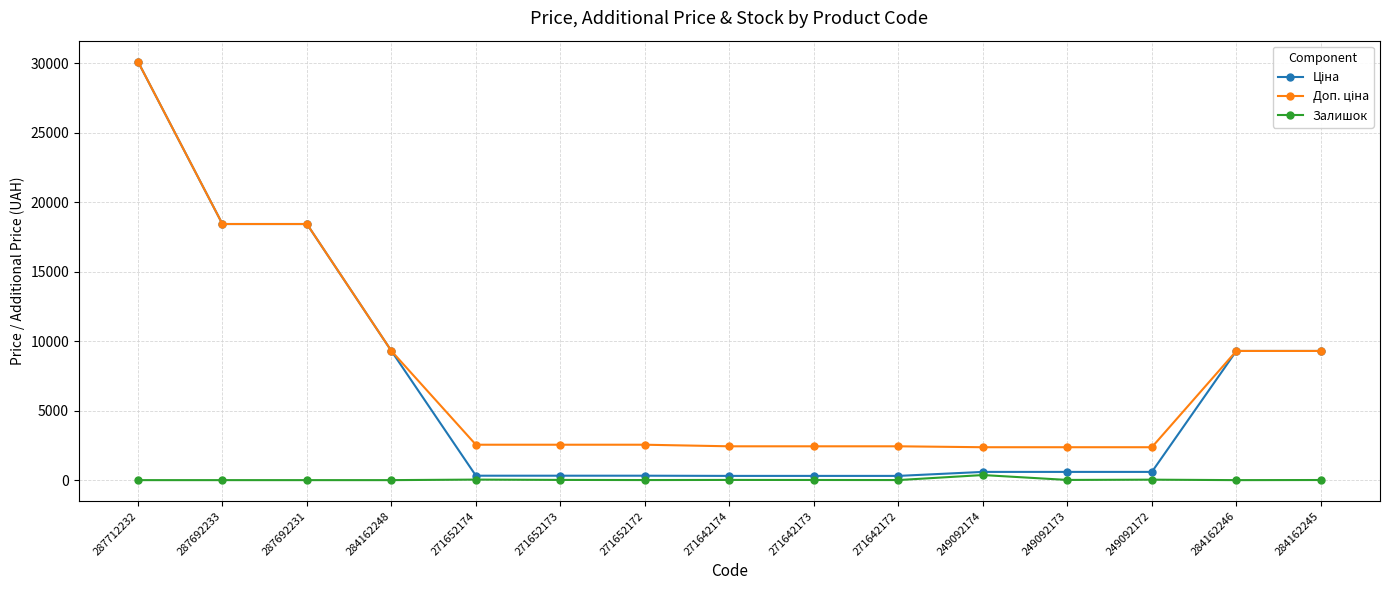

At which category is the sum across all series the highest?

287712232